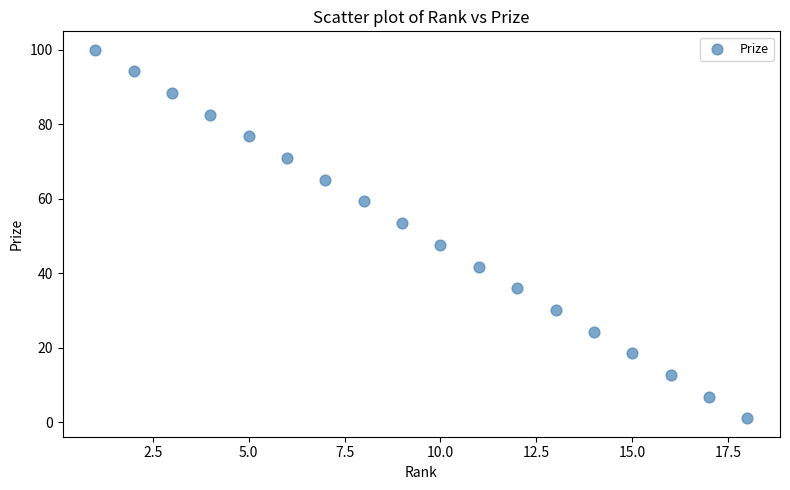

What is the range of Y values (max minus min)?

99.0